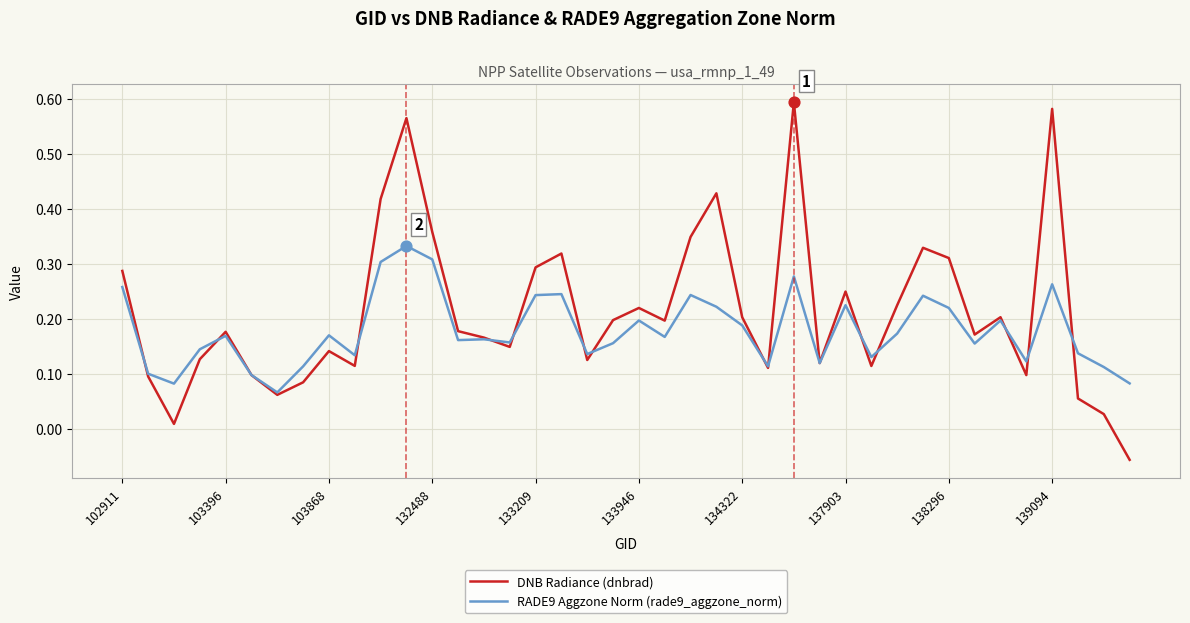

Which series has the largest total across all categories?

DNB Radiance (dnbrad)